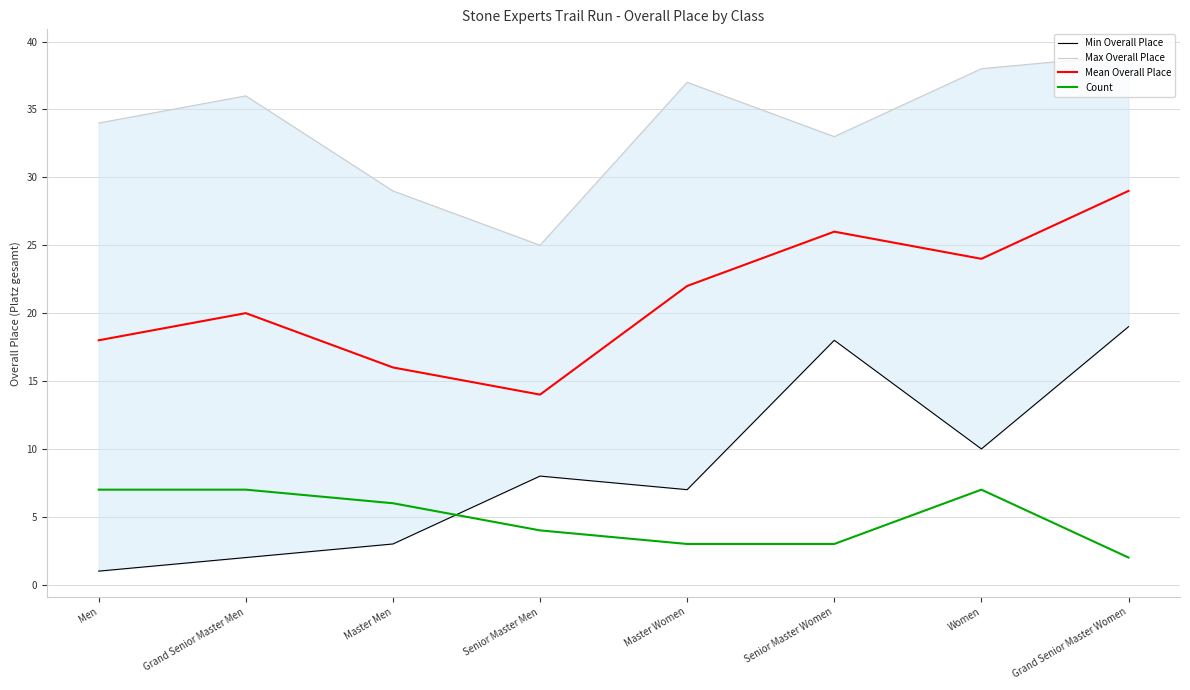

Count the number of data series in this chart.

4